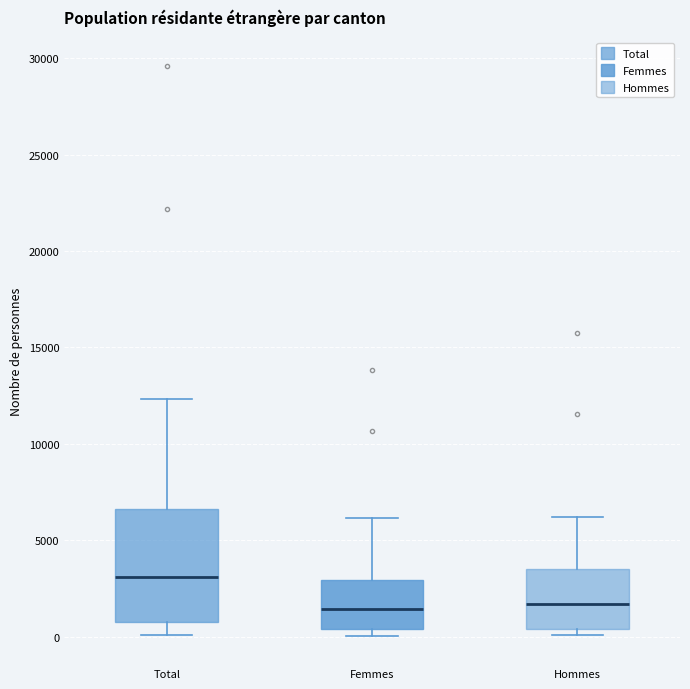

Reading left to right, transcribe this box plot: for each box, give where its median line is, the range the box spans, and where its two whiskers end, as read against the y-axis. The values are not printed on the chart, so give them approximately, as read against the axis.

Total: median 3000, box 1000 to 6500, whiskers 0 to 12500
Femmes: median 1500, box 500 to 3000, whiskers 0 to 6000
Hommes: median 1500, box 500 to 3500, whiskers 0 to 6000